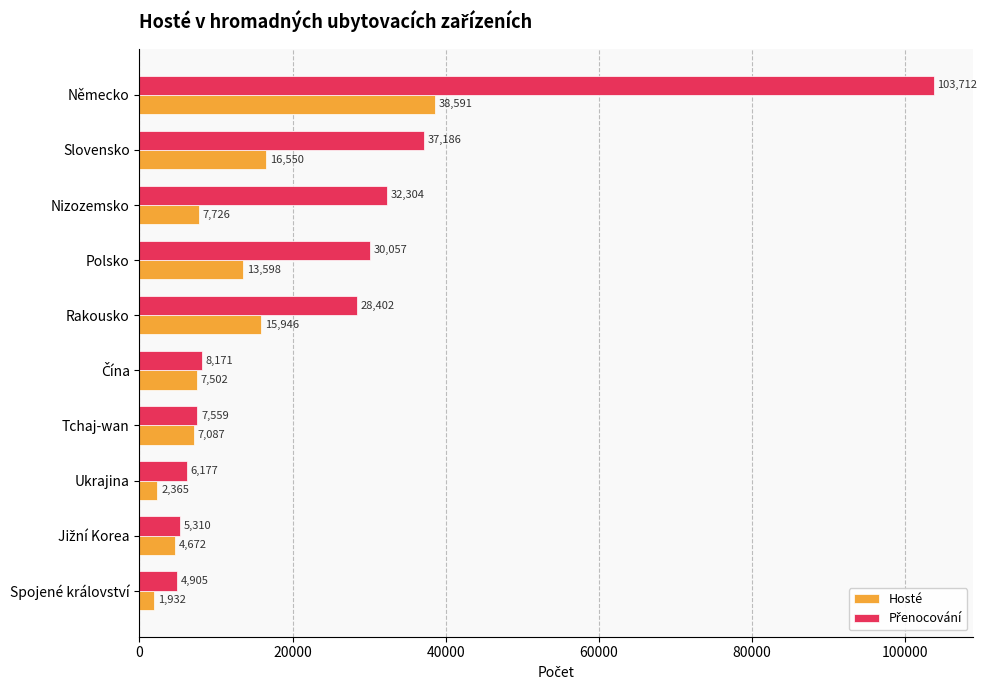

The value of Hosté at Rakousko is 15946. True or false?

True